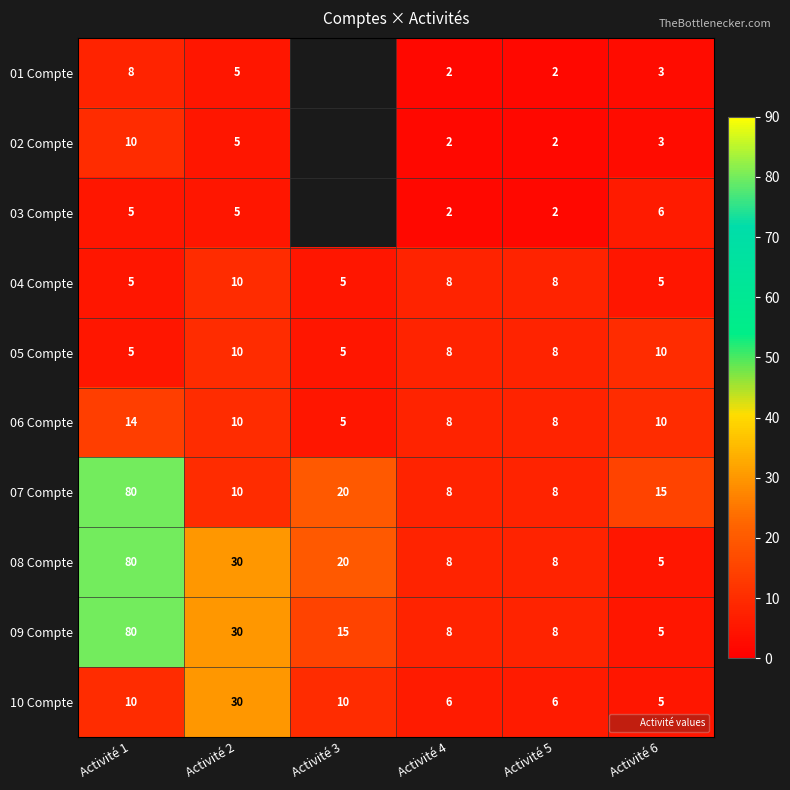

Read the 10 Compte value at Activité 1.

10